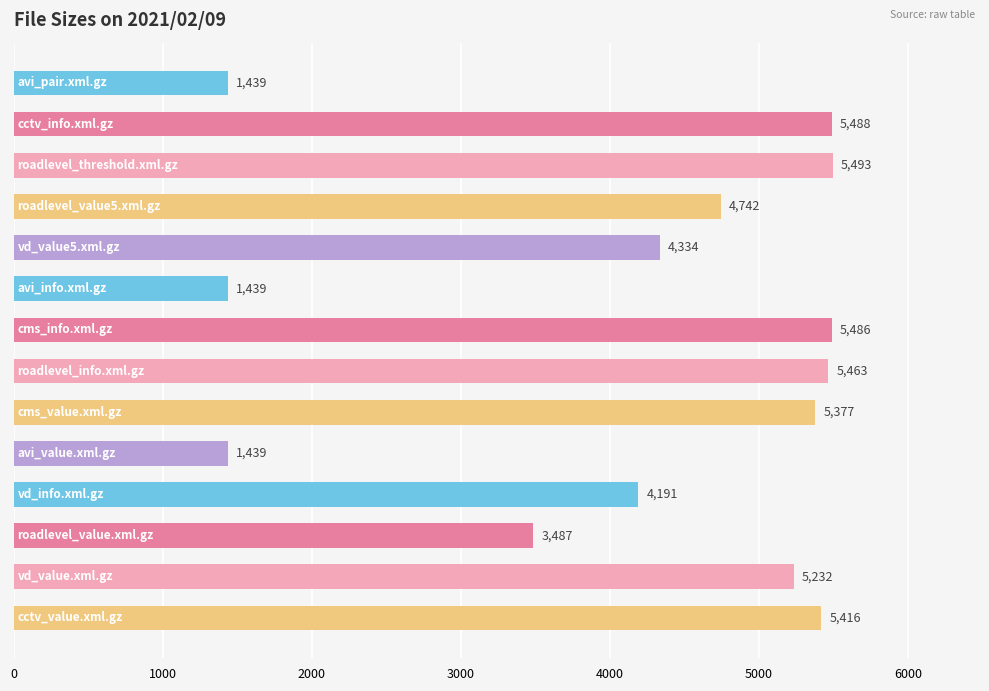

How many bars are there in total?

14